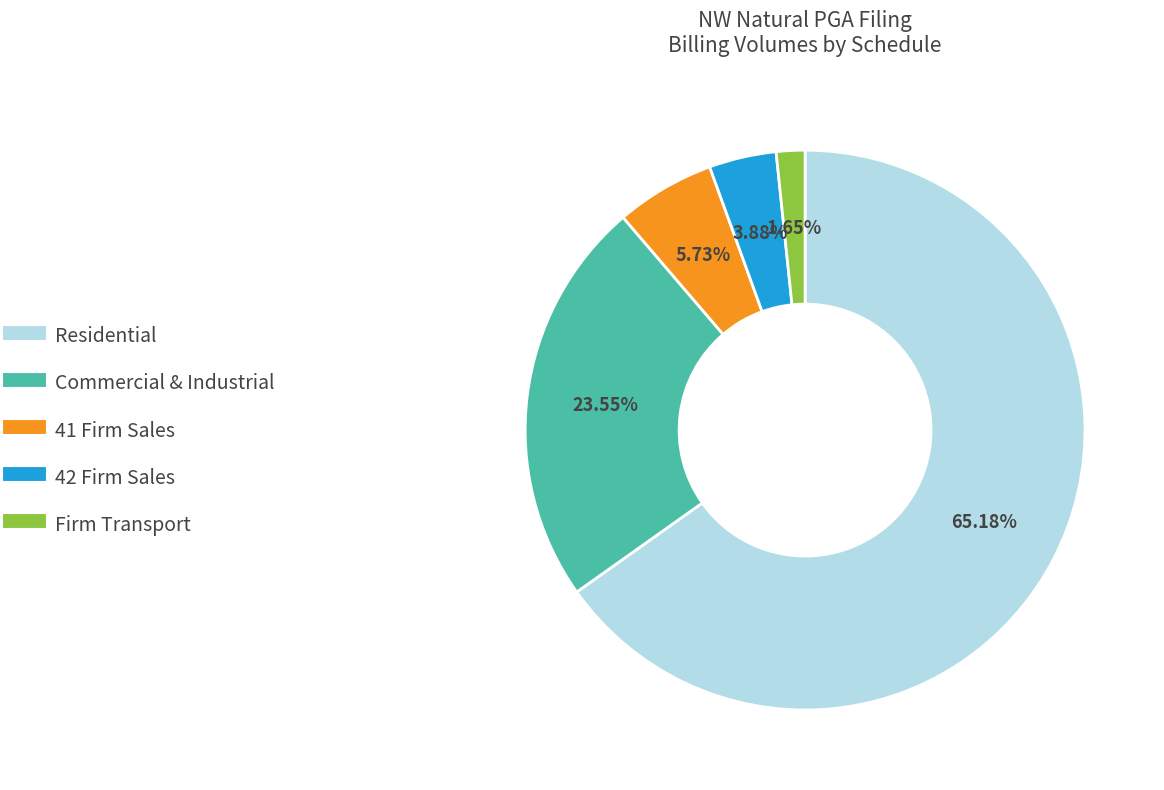

To the nearest percent, what is the average slice percentage?

20%